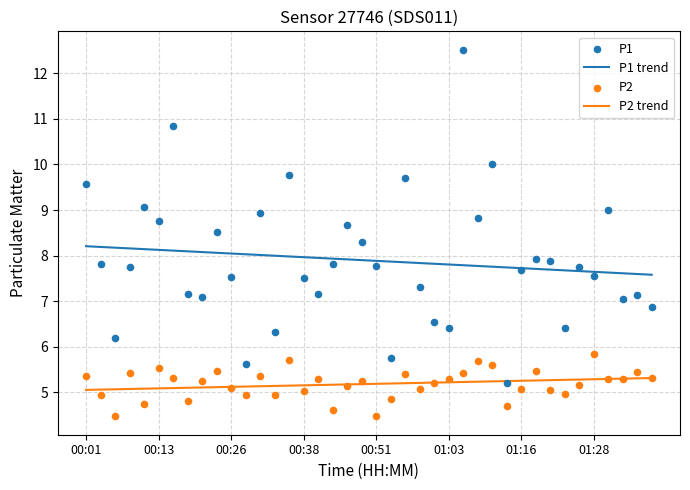

Which series has the largest total across all categories?

P1